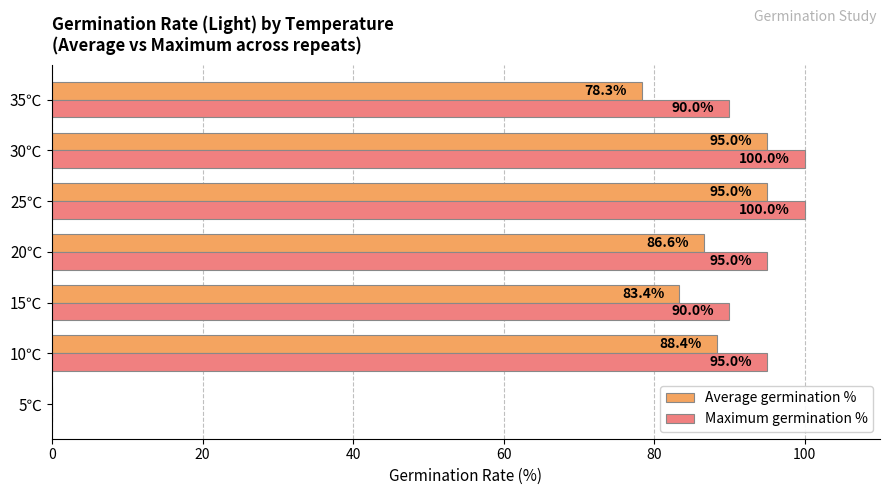

Which series has the largest total across all categories?

Maximum germination %